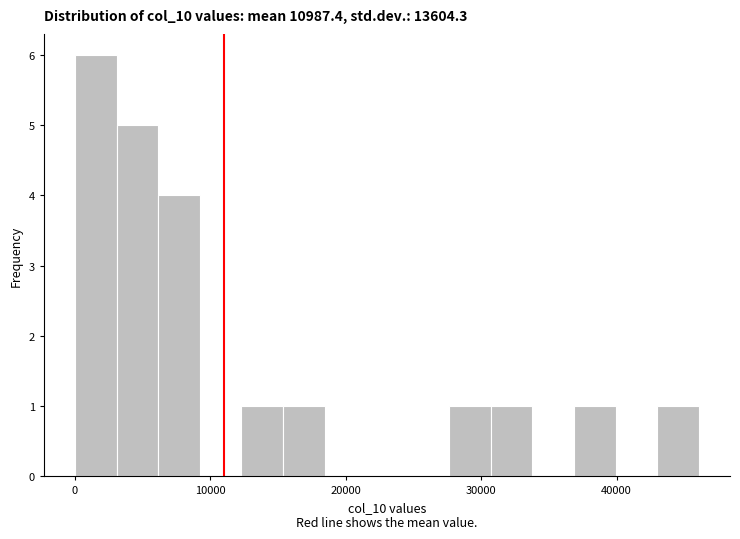

Read against the x-axis, roughly where is the centre of the tallest bar?

2000